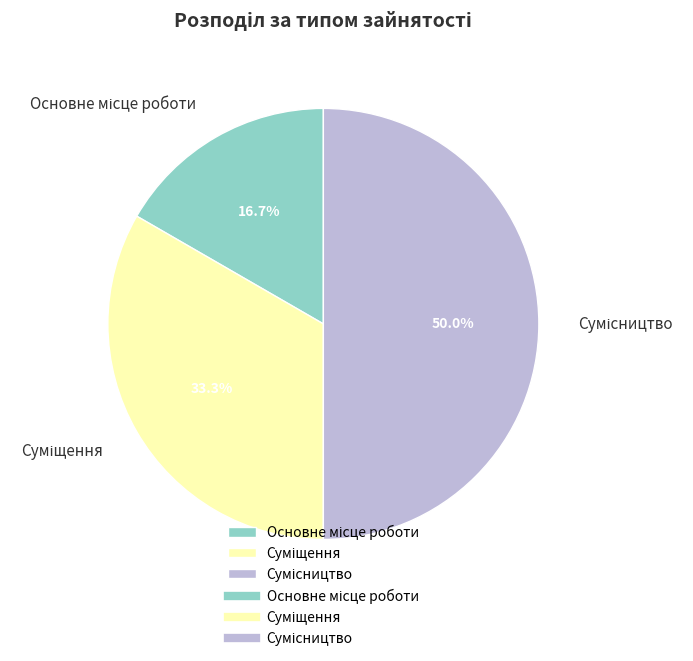

The Сумісництво slice represents 50% of the pie. True or false?

True